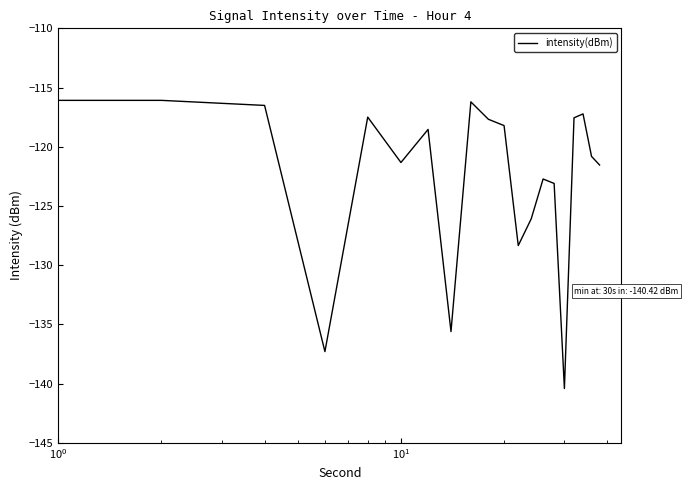

What is the difference between the maximum and minimum values?

24.3